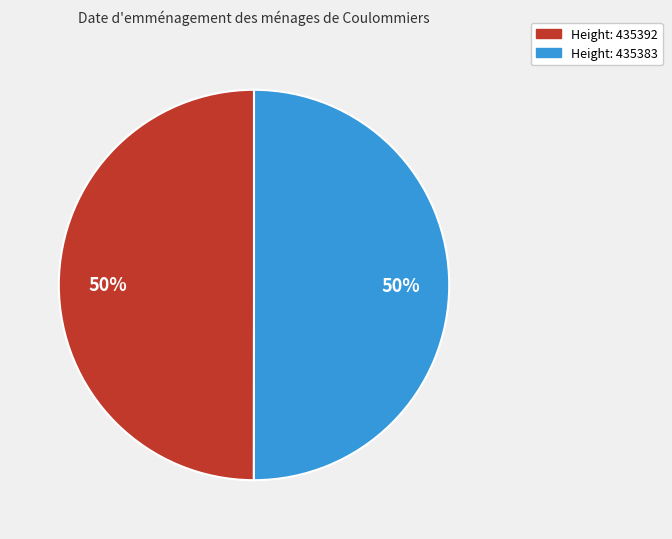

To the nearest percent, what is the average slice percentage?

50%